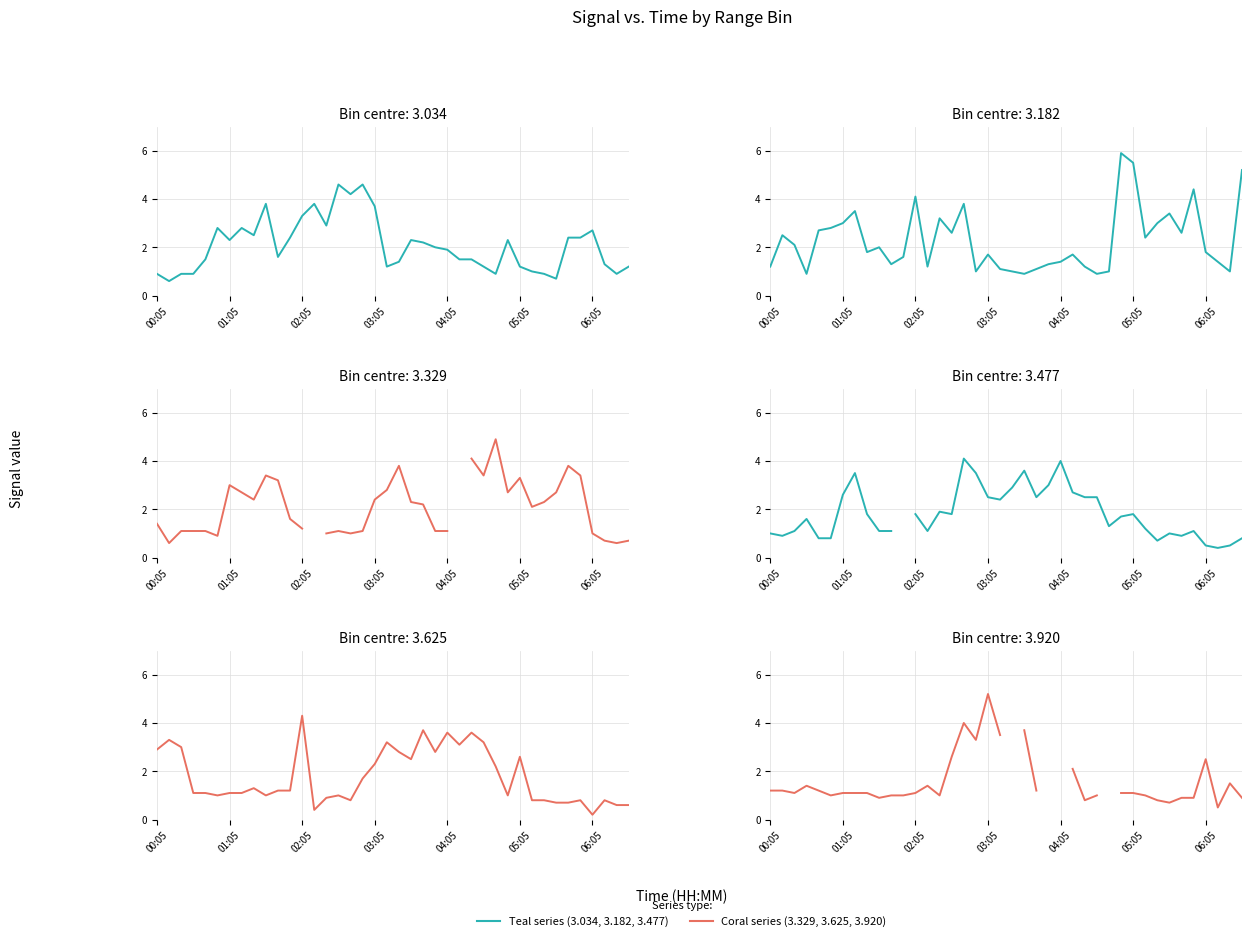

True or false: Distance 3.920 km and Distance 3.477 km intersect in this chart.

True